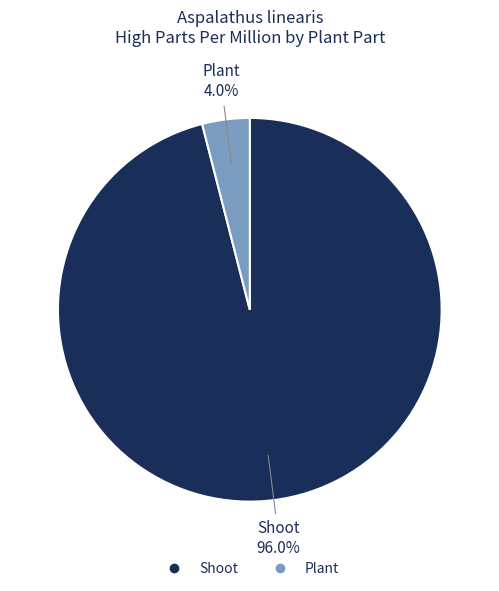

Between Shoot and Plant, which is larger?

Shoot